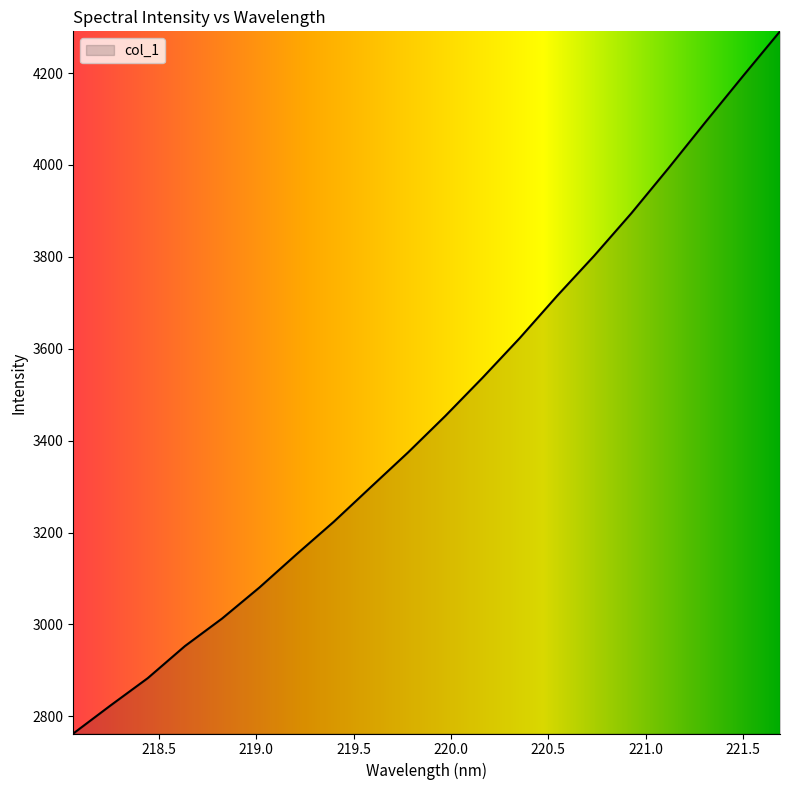

What is the minimum value shown in the chart?

2762.6